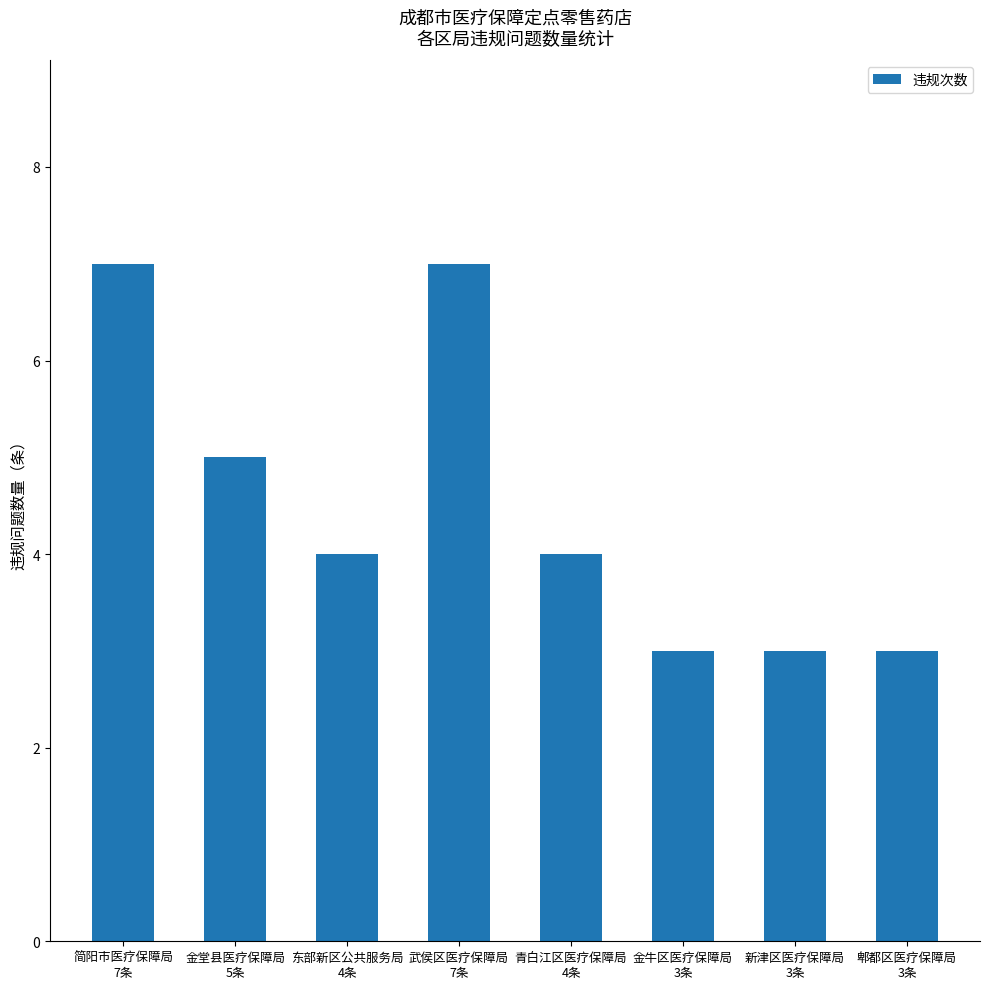

The value at 金牛区医疗保障局
3条 is 3. True or false?

True